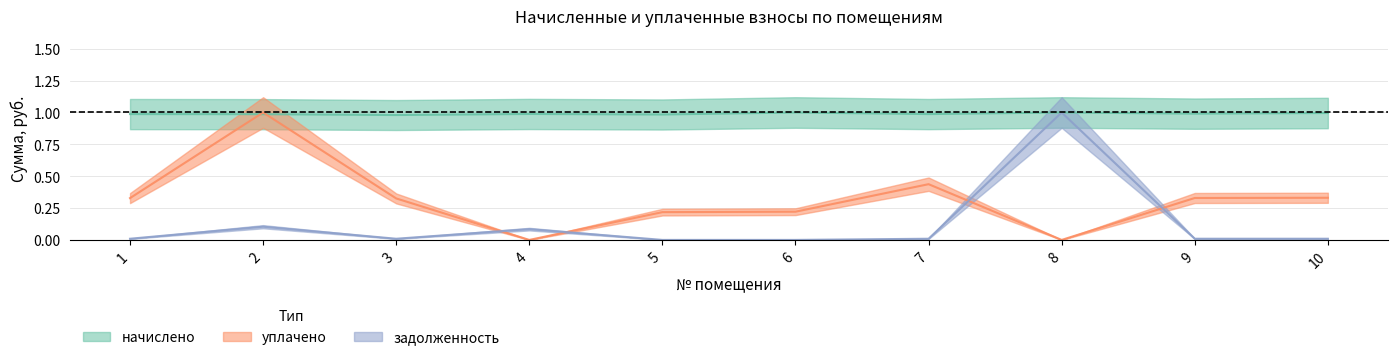

In задолженность, how many points are lower than both neighbors (excluding endpoints)?

2